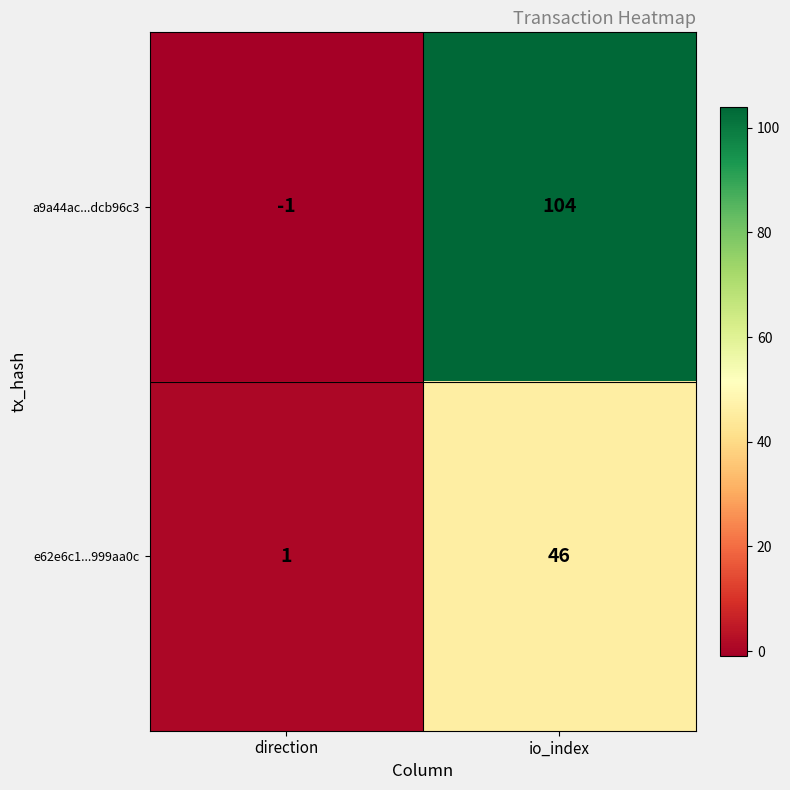

Reading left to right, list all the values displayed in this chart.

a9a44ac...dcb96c3: -1	104
e62e6c1...999aa0c: 1	46